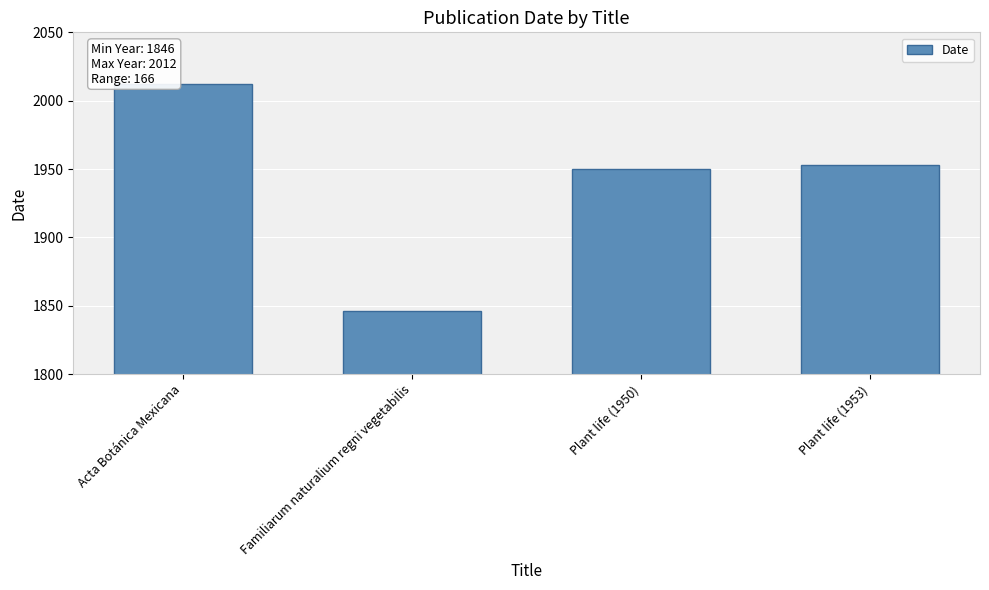

The value at Plant life (1953) is 1191. True or false?

False